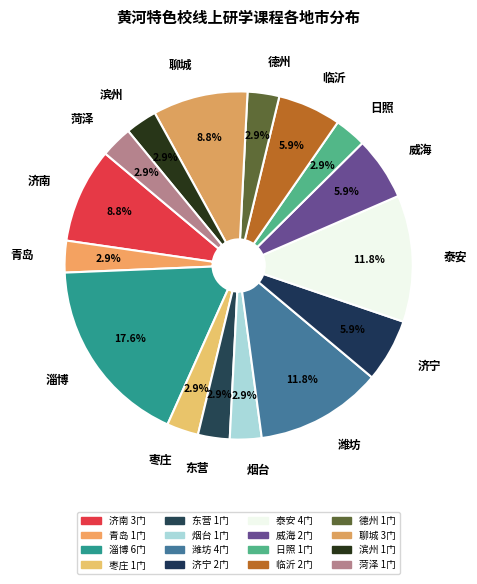

Does 德州 account for over 50% of the chart?

No